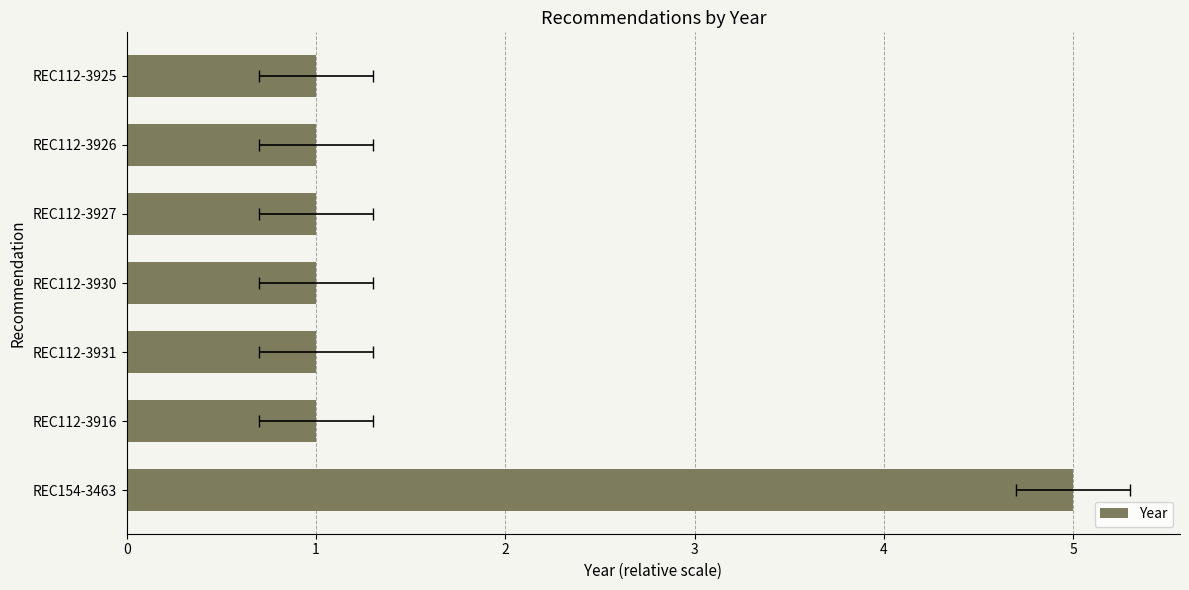

Are the bars grouped side by side (vs. stacked)?

No